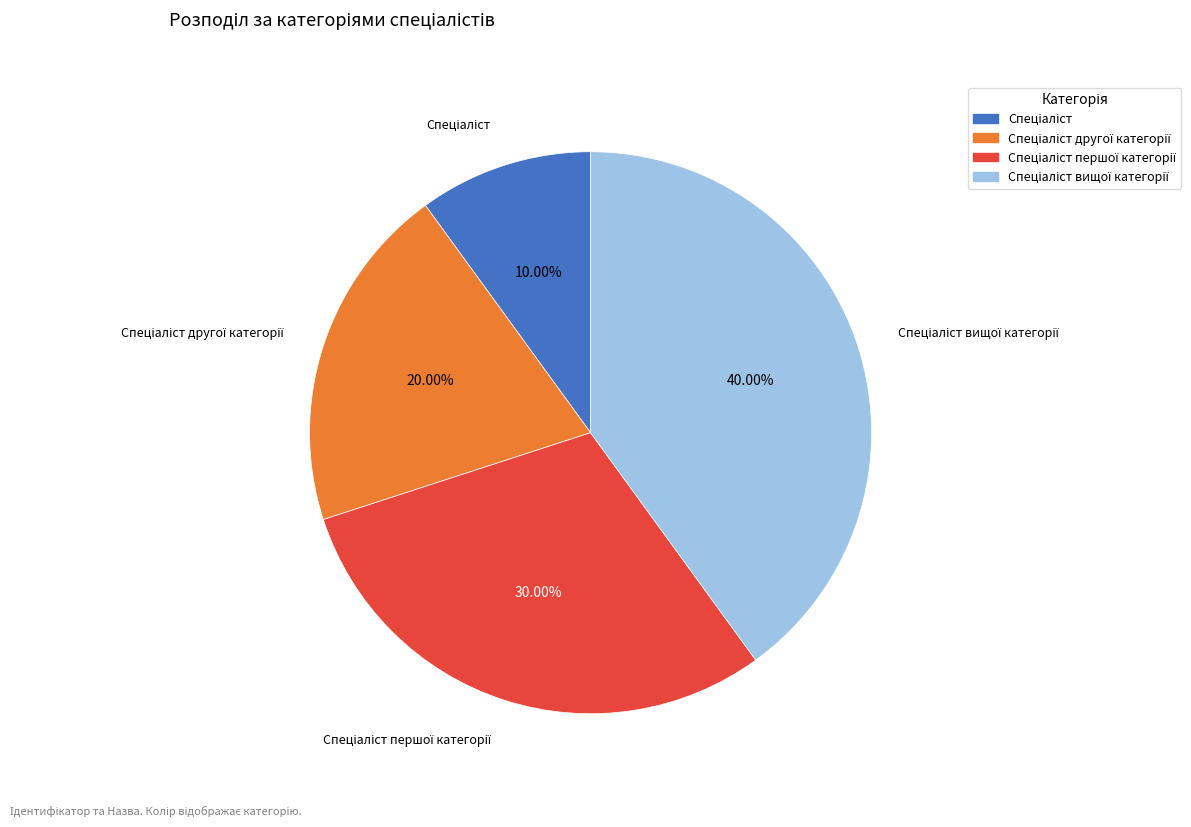

Is there any slice that represents more than half of the pie?

No